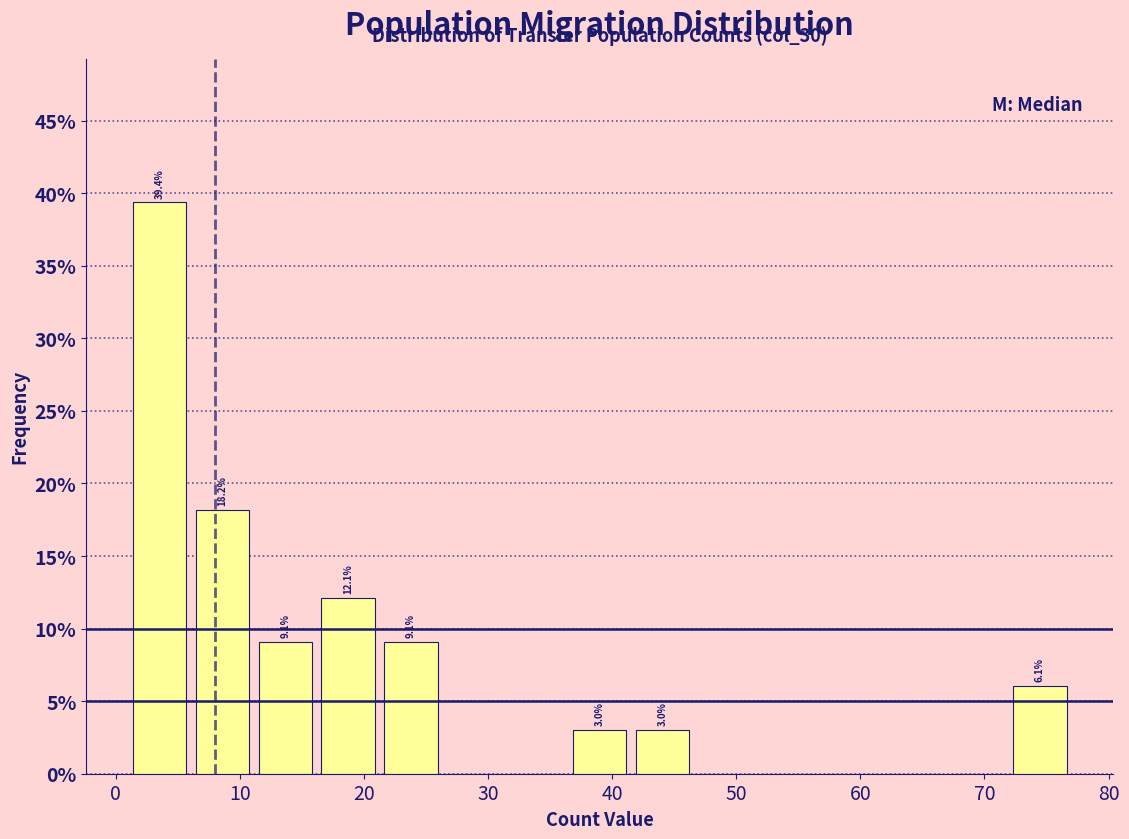

Which range on the x-axis has the tallest bar?

1 to 6